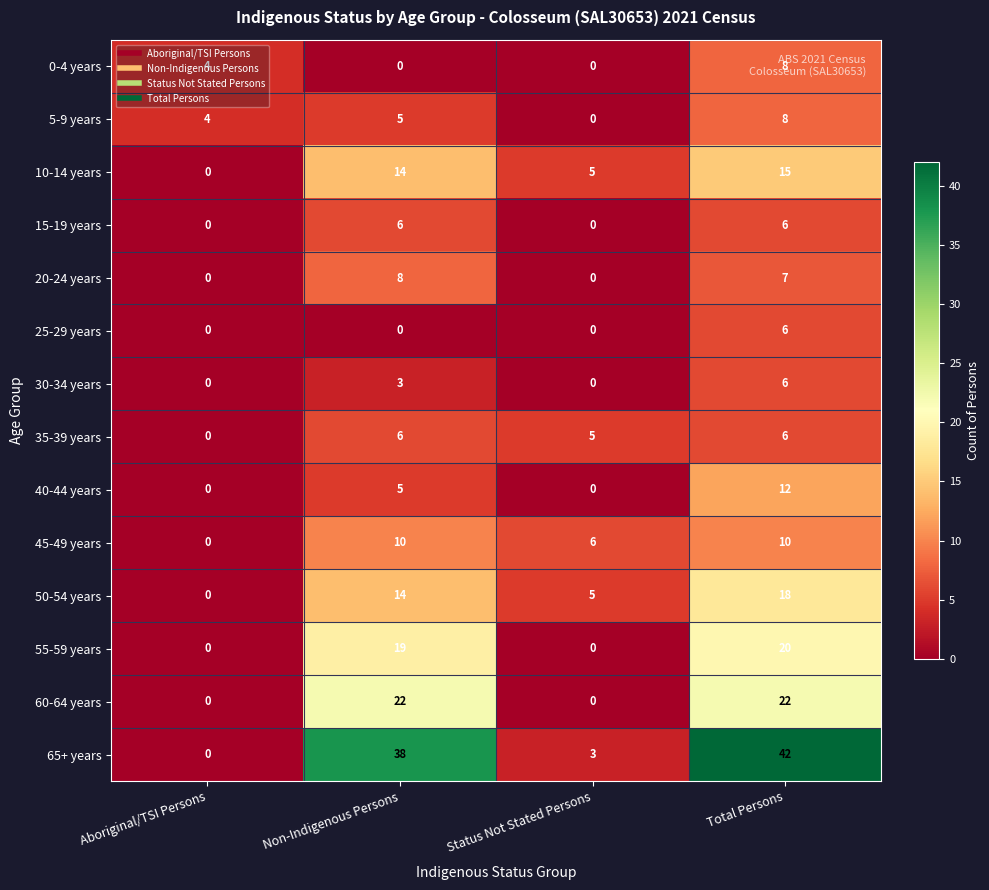

The value of 40-44 years at Total Persons is 21. True or false?

False